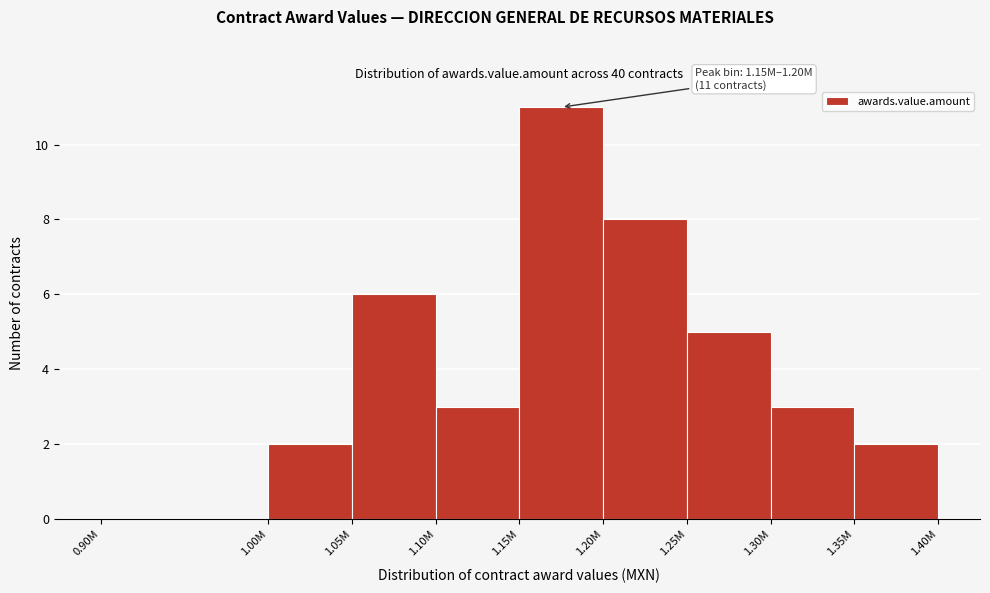

Reading left to right, transcribe all the data shown in this chart.

0.90M=0	1.00M=2	1.05M=6	1.10M=3	1.15M=11	1.20M=8	1.25M=5	1.30M=3	1.35M=2